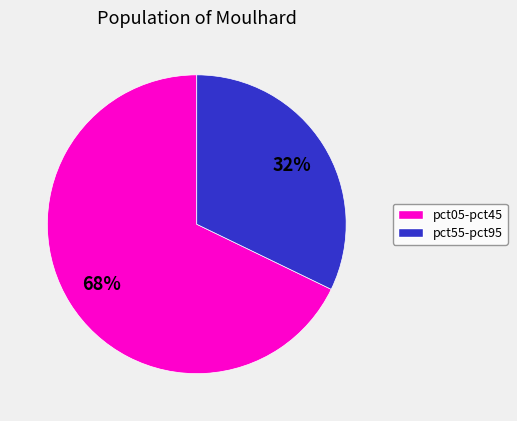

To the nearest percent, what is the difference between the largest and smallest slice percentages?

36%